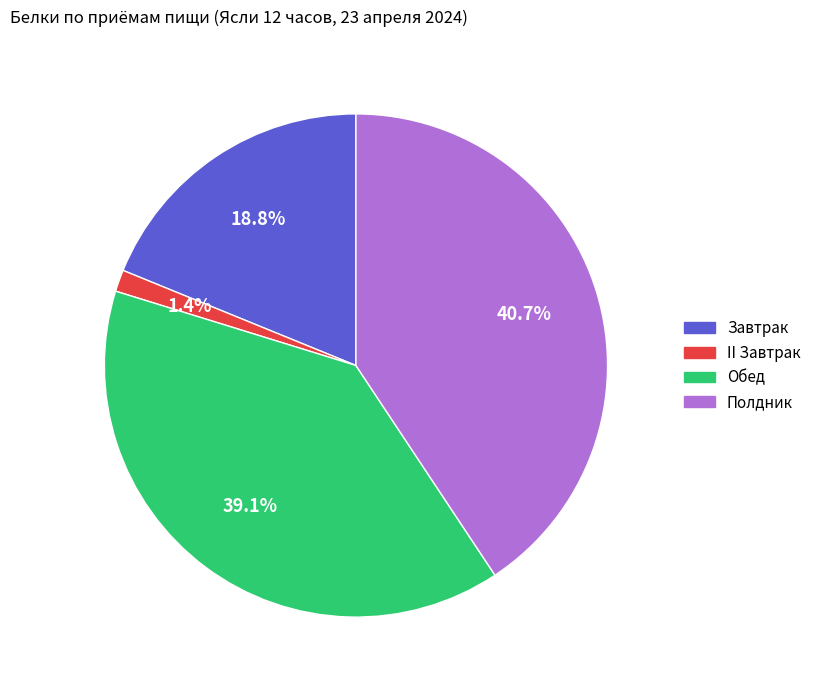

To the nearest percent, what percentage of the pie is Полдник?

41%